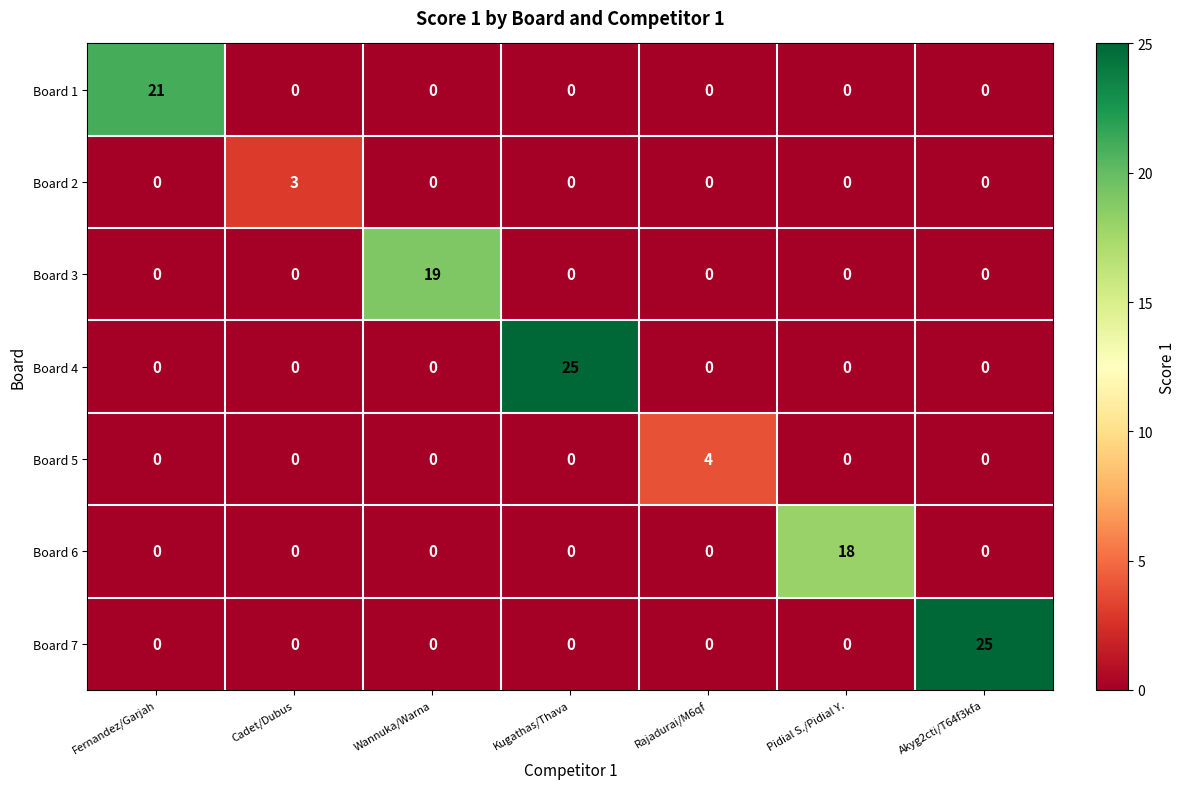

What is the average value of the Board 3 series?

3